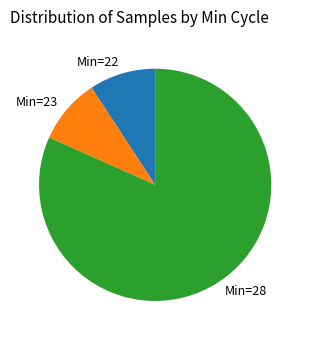

True or false: Min=28 accounts for 87% of the total.

False